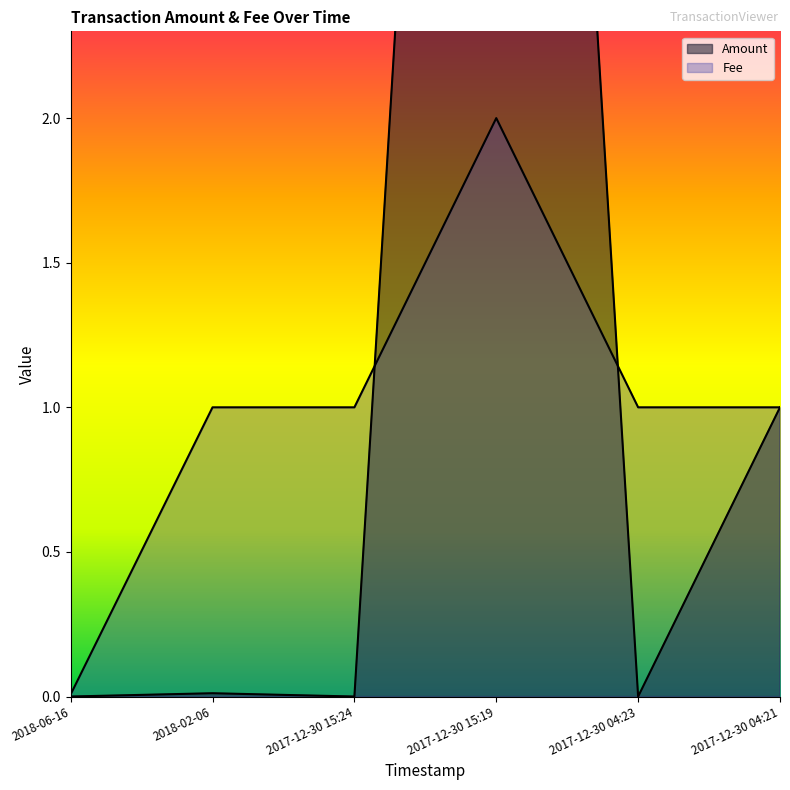

Rank the series by their maximum value, from highest to lowest.

Amount, Fee